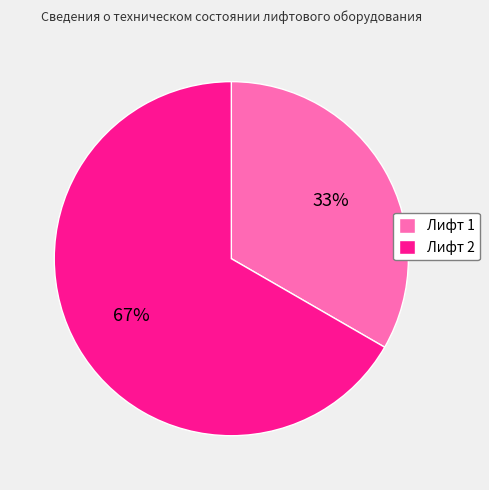

To the nearest percent, what percentage of the pie is Лифт 1?

33%